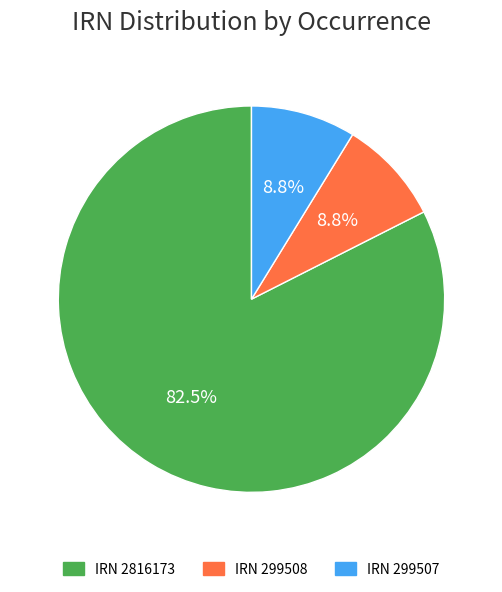

To the nearest percent, what is the difference between the largest and smallest slice percentages?

74%